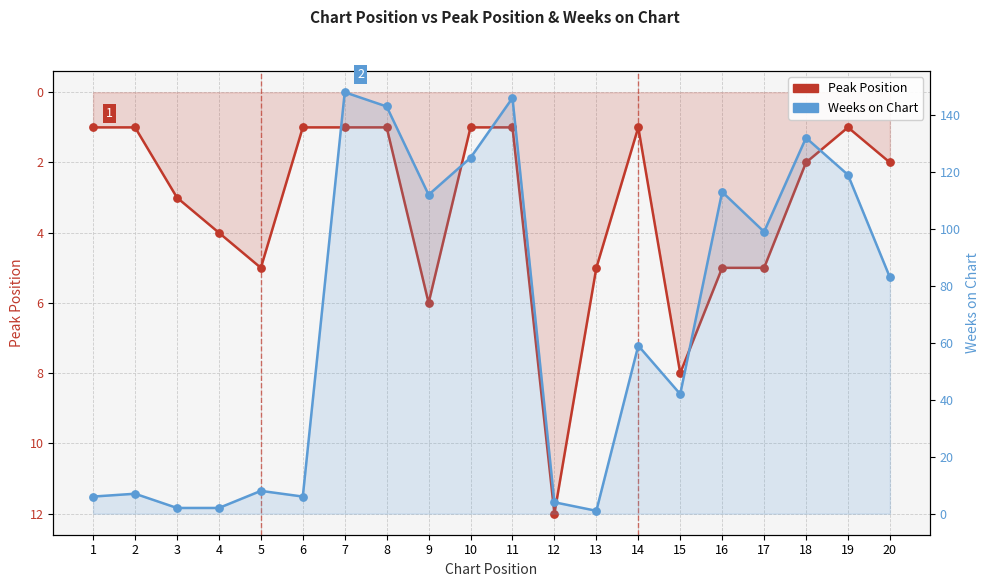

Which series has the largest Y range (max minus min)?

Weeks on Chart